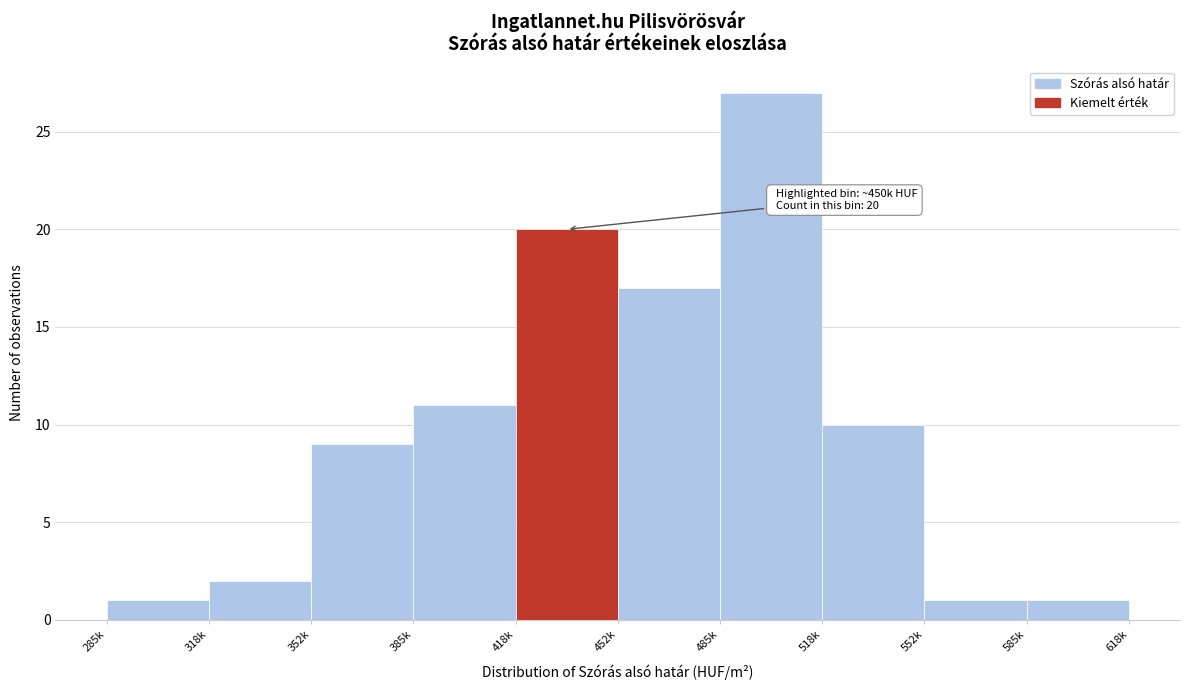

Reading left to right, list all the values displayed in this chart.

285k=1	318k=2	352k=9	385k=11	418k=20	452k=17	485k=27	518k=10	552k=1	585k=1